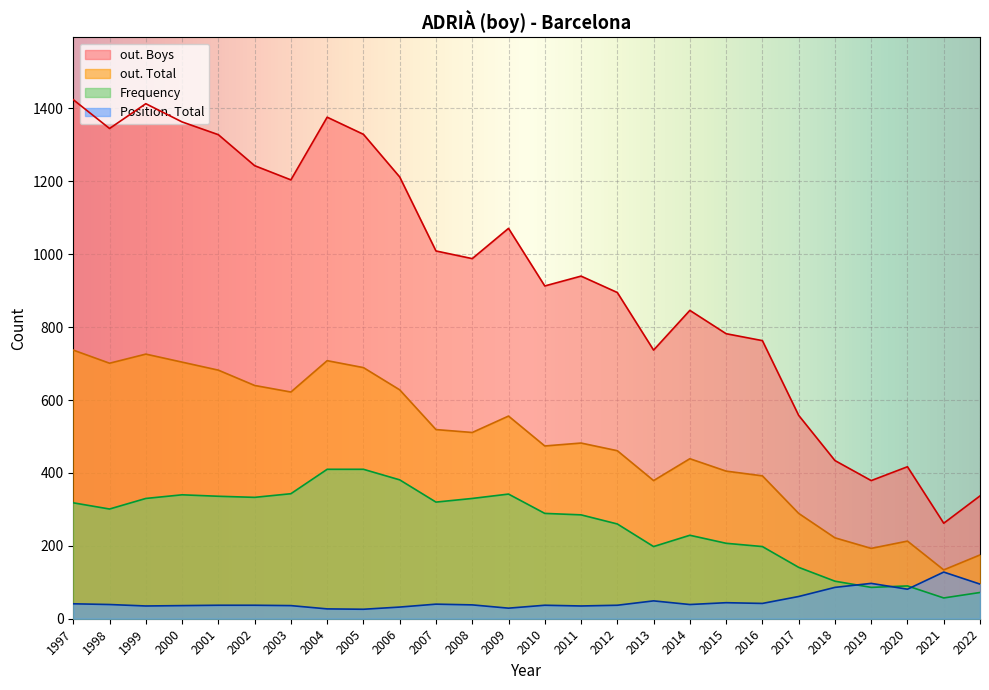

What is the total value across all series at 2002?

2253